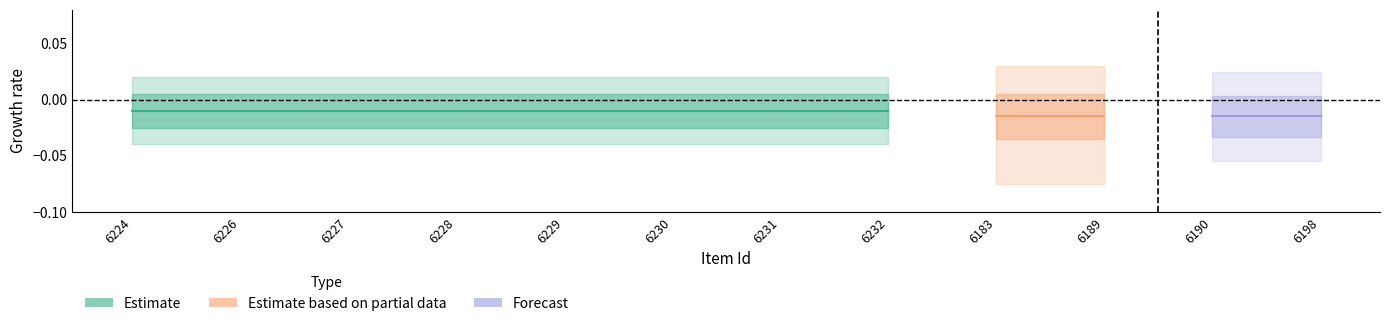

What is the label of the 11th point from the right?

6226